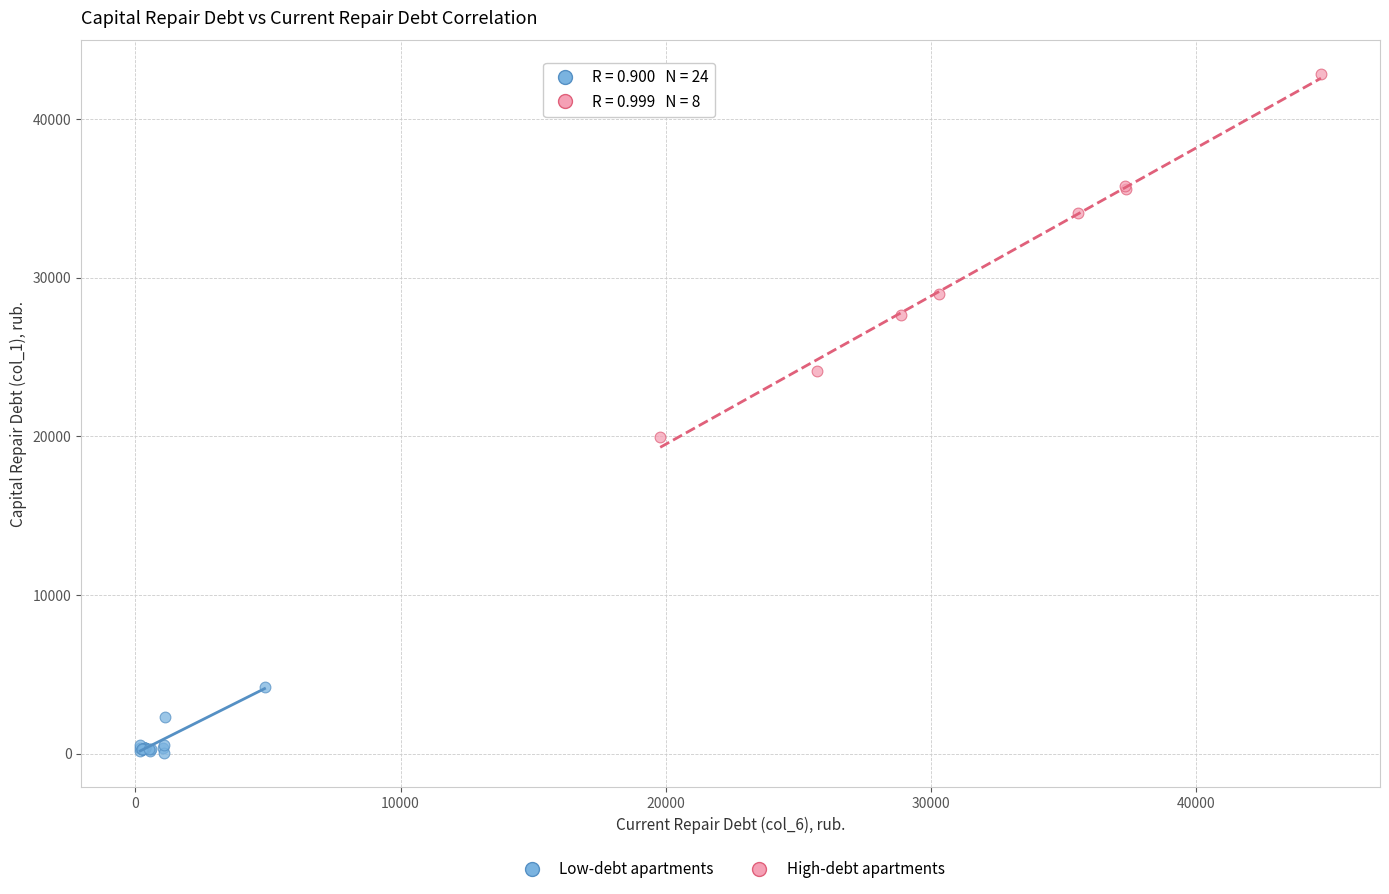

Which series reaches the minimum Y coordinate?

Low-debt apartments